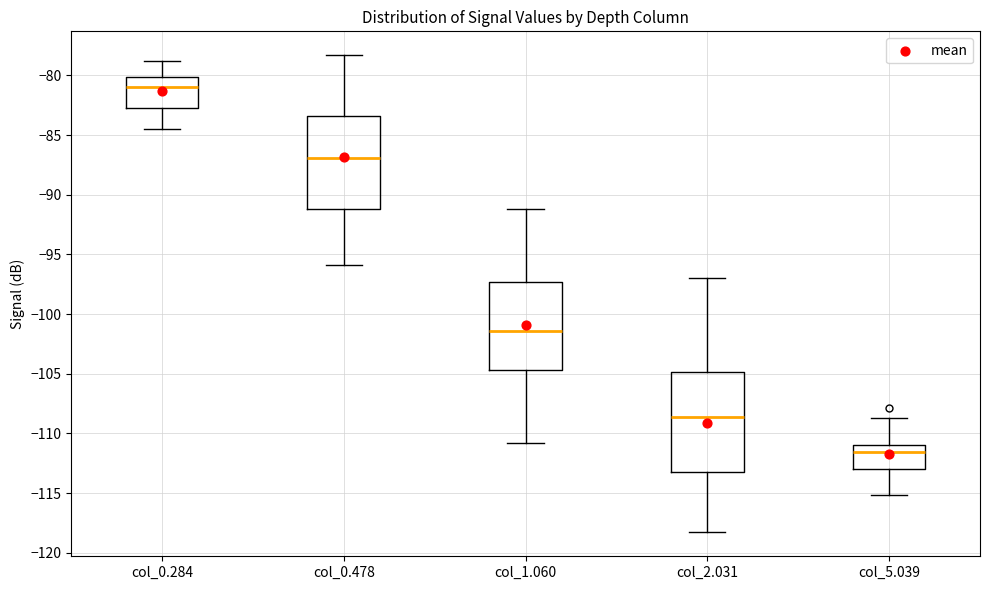

Reading left to right, read every box against the y-axis: the position of its median line, the range the box covers, and the ends of its whiskers. The values are not printed on the chart, so give them approximately, as read against the axis.

col_0.284: median -81.0, box -82.5 to -80.0, whiskers -84.5 to -79.0
col_0.478: median -87.0, box -91.0 to -83.5, whiskers -96.0 to -78.5
col_1.060: median -101.5, box -104.5 to -97.5, whiskers -111.0 to -91.0
col_2.031: median -108.5, box -113.0 to -105.0, whiskers -118.5 to -97.0
col_5.039: median -111.5, box -113.0 to -111.0, whiskers -115.0 to -108.5